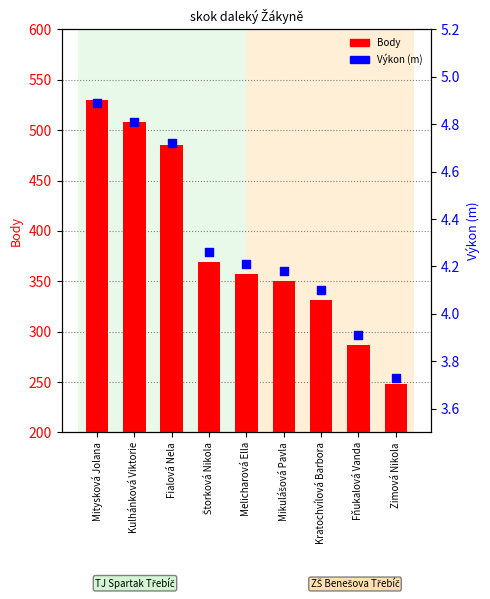

What are all the series names shown in the legend?

Body, Výkon (m)